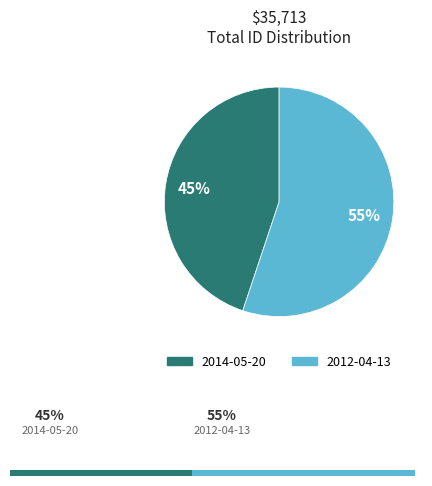

Do 2012-04-13 and 2014-05-20 together represent more than half of the pie?

Yes